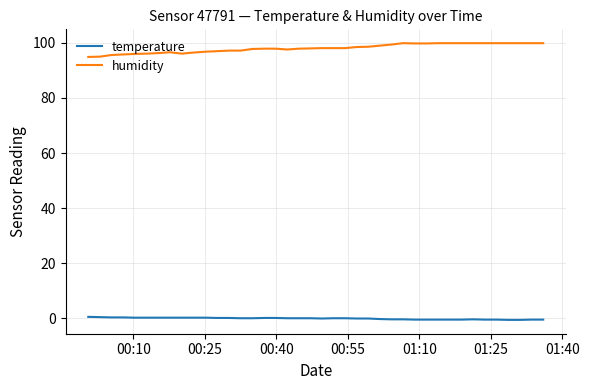

True or false: humidity and temperature cross at least once.

False